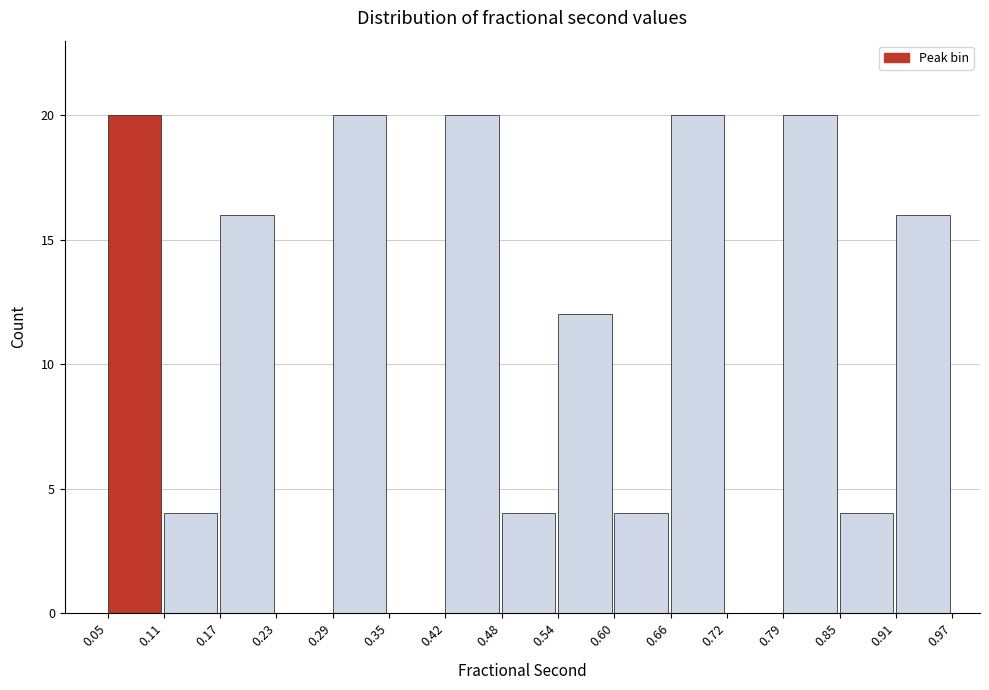

Reading left to right, transcribe this chart: for each bar, give the range it covers on the x-axis and its height. The values are not printed on the chart, so give them approximately, as read against the axis.

0.05 to 0.11: 20
0.11 to 0.17: 4
0.17 to 0.23: 16
0.23 to 0.29: 0
0.29 to 0.35: 20
0.35 to 0.42: 0
0.42 to 0.48: 20
0.48 to 0.54: 4
0.54 to 0.60: 12
0.60 to 0.66: 4
0.66 to 0.72: 20
0.72 to 0.79: 0
0.79 to 0.85: 20
0.85 to 0.91: 4
0.91 to 0.97: 16